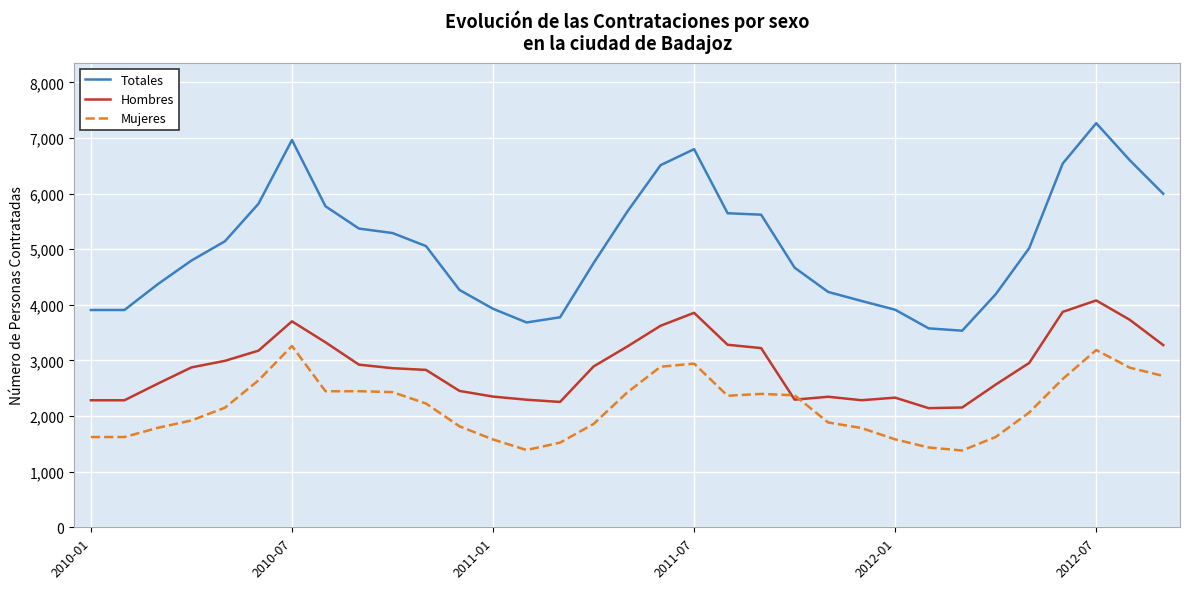

True or false: Mujeres and Totales cross at least once.

False